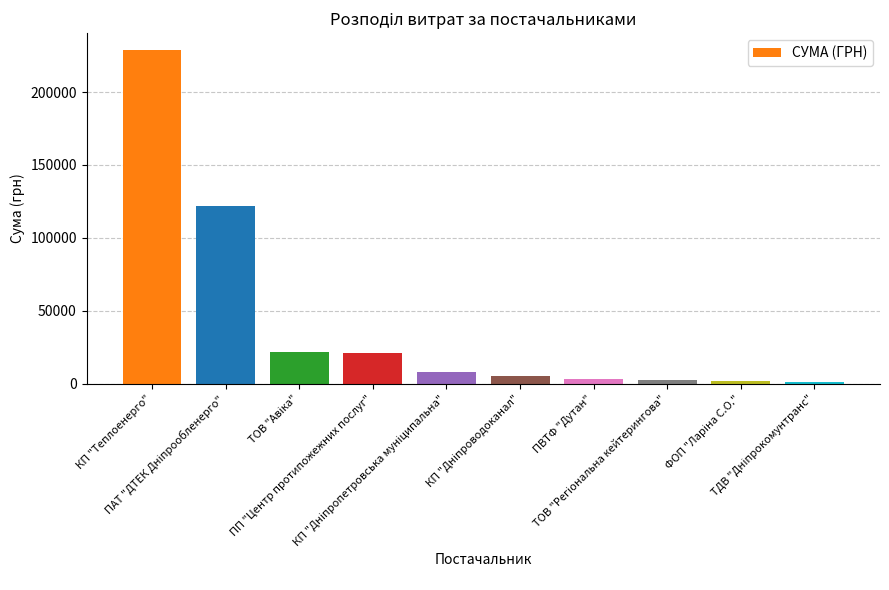

What is the value of the 2nd bar from the left?

121715.8